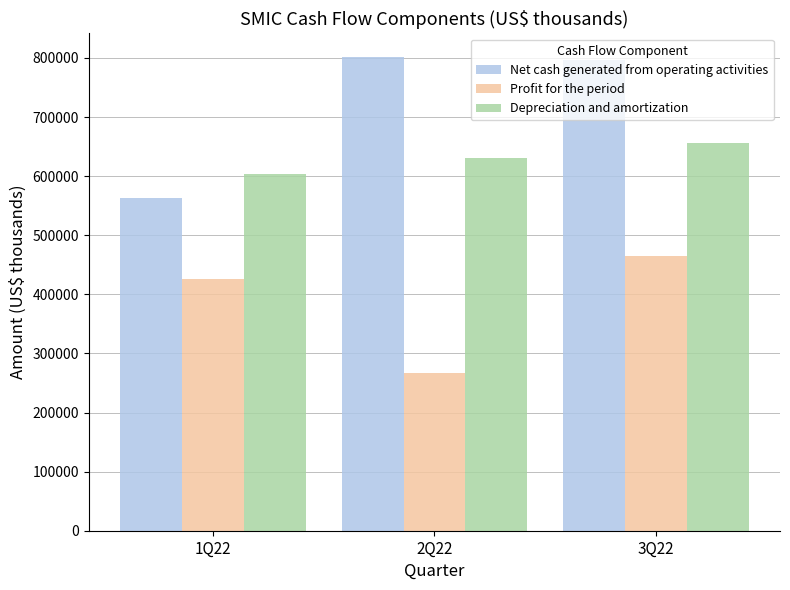

What is the value of the Depreciation and amortization bar at the 3rd from the left?

656452